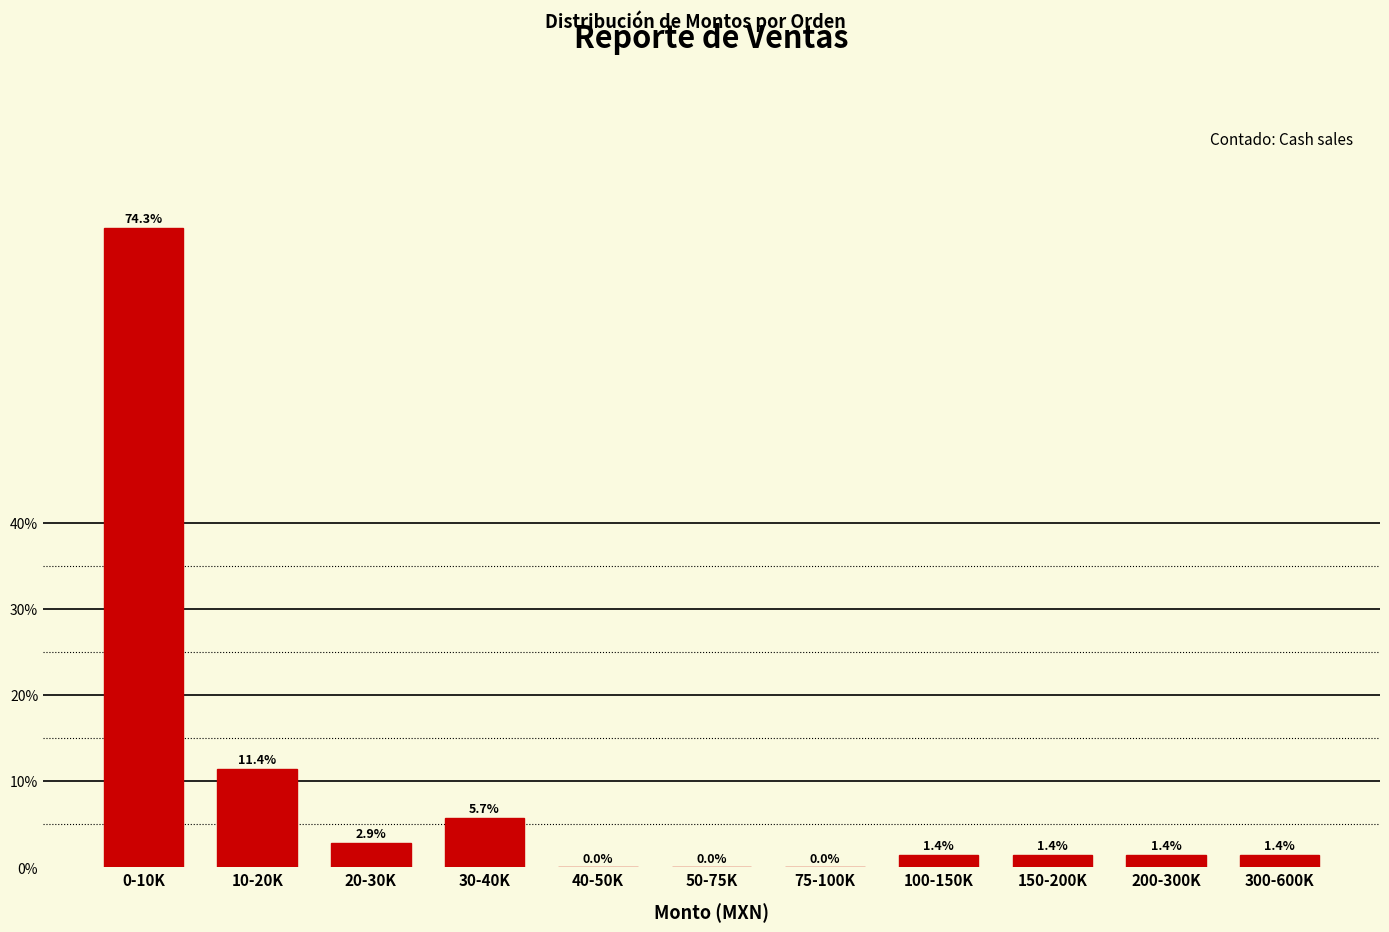

Reading left to right, transcribe all the data shown in this chart.

0-10K=74.3	10-20K=11.4	20-30K=2.9	30-40K=5.7	40-50K=0.0	50-75K=0.0	75-100K=0.0	100-150K=1.4	150-200K=1.4	200-300K=1.4	300-600K=1.4